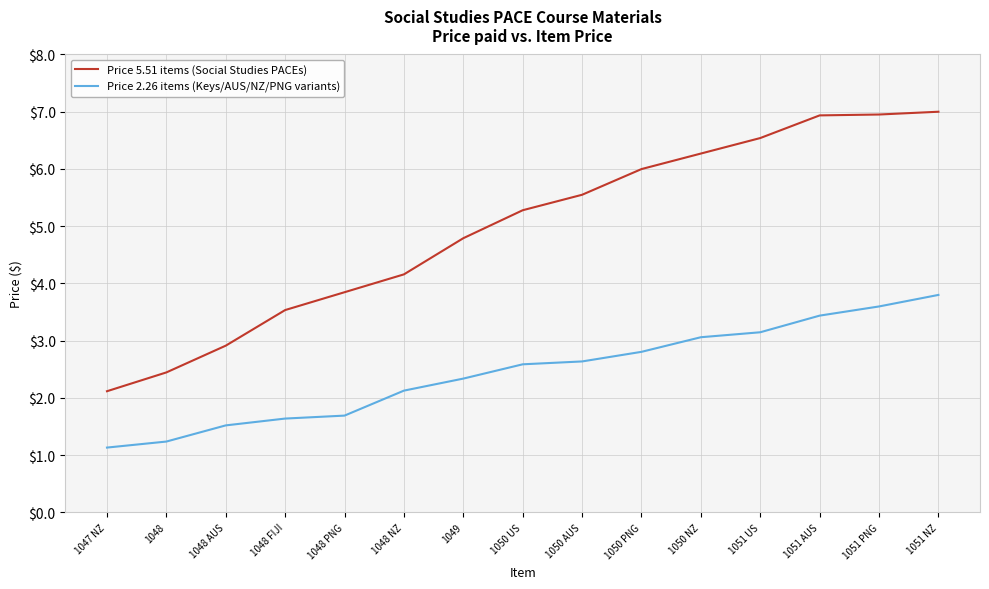

What is the difference between the highest and lowest values at 1048 PNG?

2.2